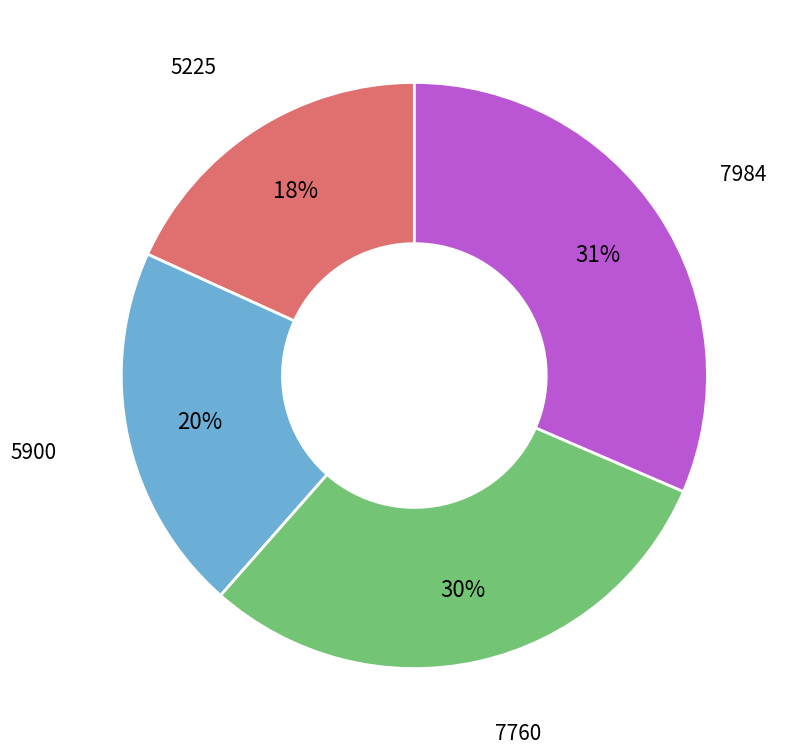

To the nearest percent, what is the average slice percentage?

25%